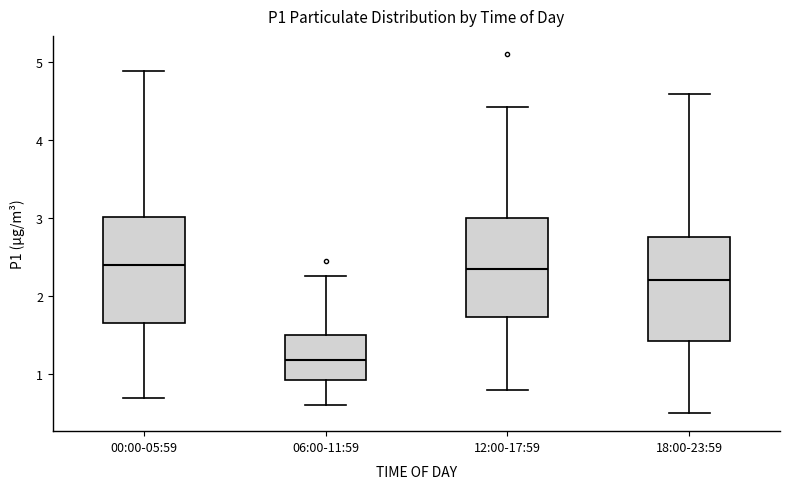

Reading left to right, read every box against the y-axis: the position of its median line, the range the box covers, and the ends of its whiskers. The values are not printed on the chart, so give them approximately, as read against the axis.

00:00-05:59: median 2.4, box 1.7 to 3.0, whiskers 0.7 to 4.9
06:00-11:59: median 1.2, box 0.9 to 1.5, whiskers 0.6 to 2.3
12:00-17:59: median 2.4, box 1.7 to 3.0, whiskers 0.8 to 4.4
18:00-23:59: median 2.2, box 1.4 to 2.8, whiskers 0.5 to 4.6